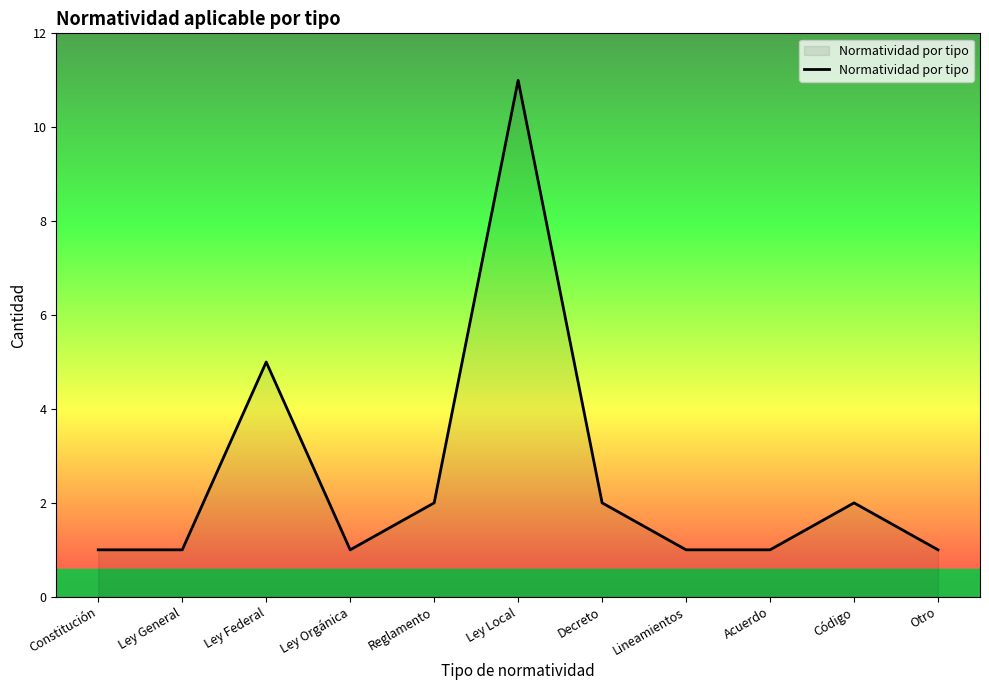

Where is the data nearest to the value 6?

Ley Federal